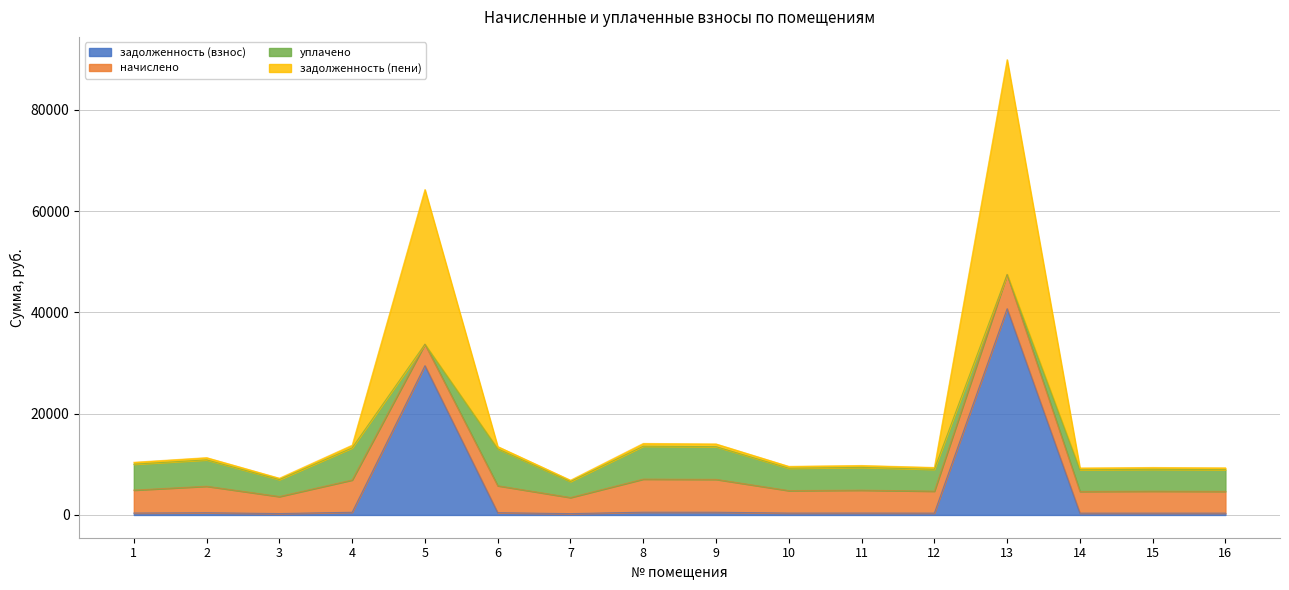

The задолженность (пени) series shows 2520.7 at 15. True or false?

False